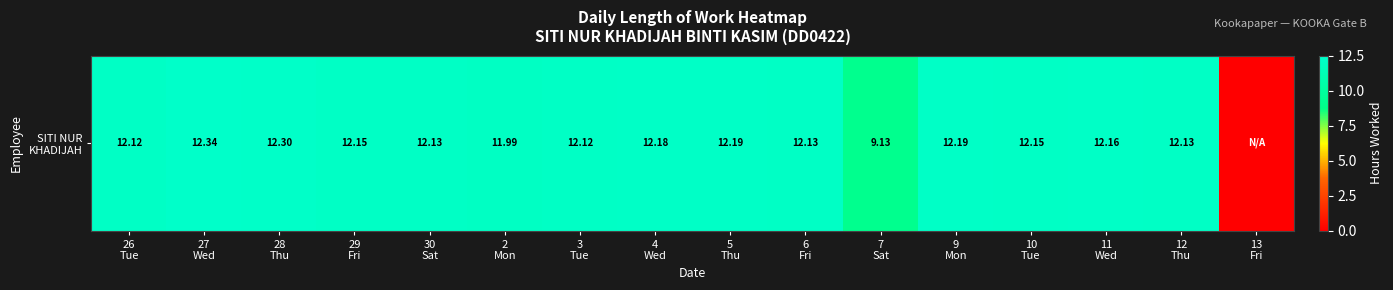

What is the ratio of the value at 28
Thu to the value at 7
Sat?

1.3